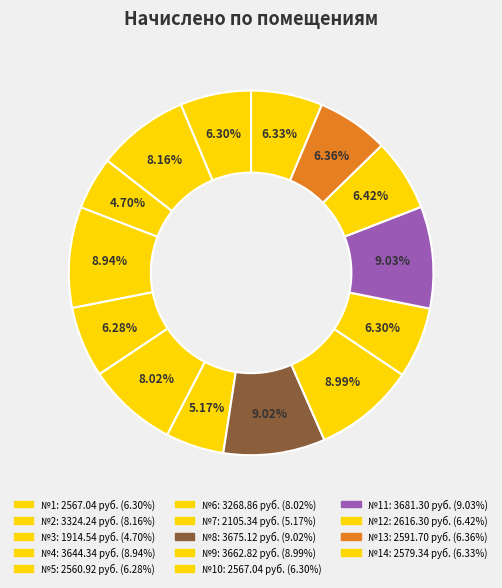

To the nearest percent, what is the difference between the largest and smallest slice percentages?

4%